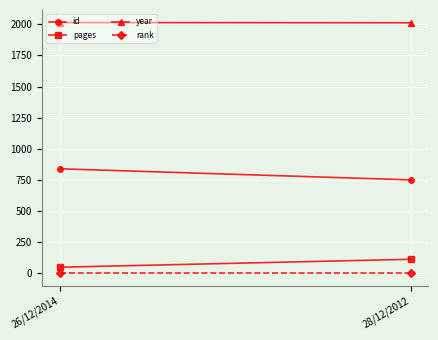

What are all the series names shown in the legend?

id, pages, year, rank